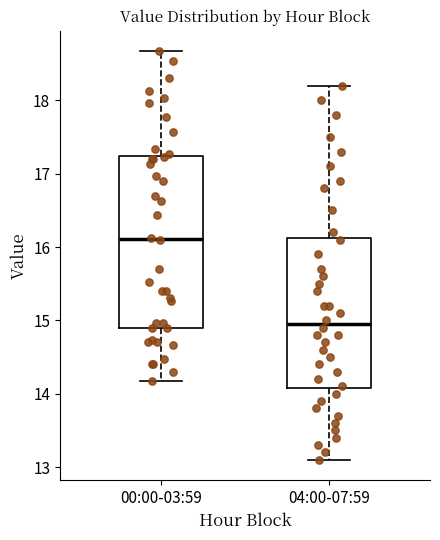

Which box is the tallest, from its lower edge to its upper edge?

00:00-03:59